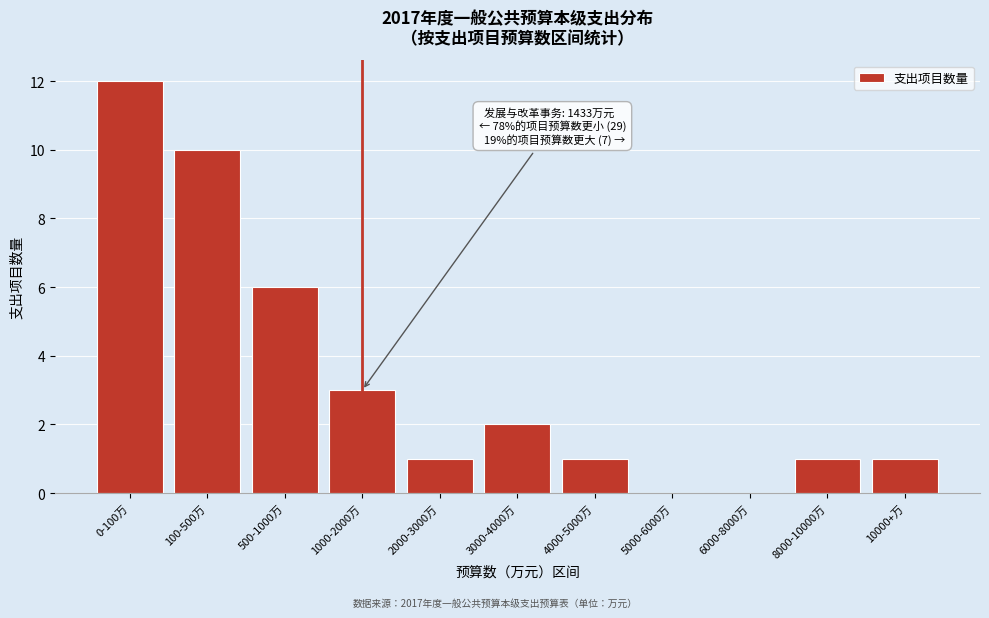

Reading left to right, transcribe all the data shown in this chart.

0-100万=12	100-500万=10	500-1000万=6	1000-2000万=3	2000-3000万=1	3000-4000万=2	4000-5000万=1	5000-6000万=0	6000-8000万=0	8000-10000万=1	10000+万=1